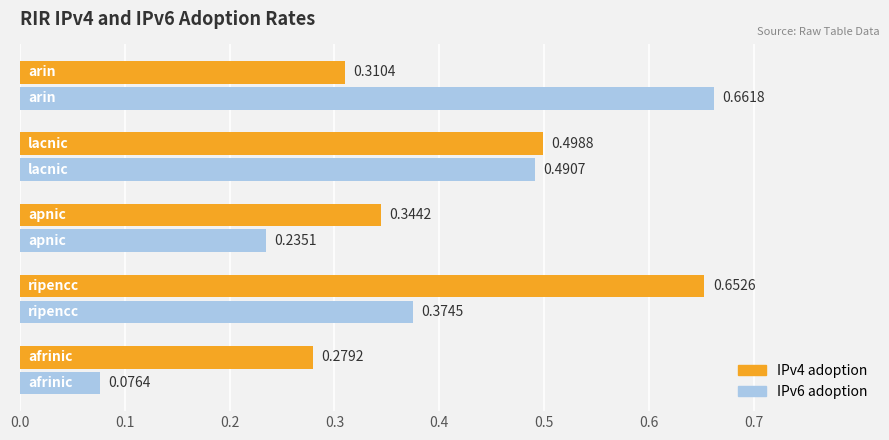

What is the sum of all IPv4 adoption values?

2.1